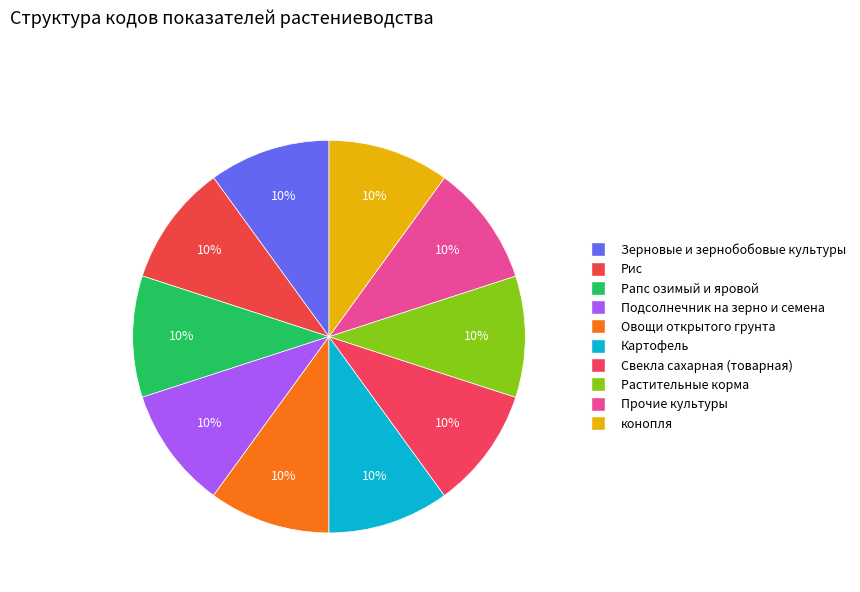

How many slices are in this pie chart?

10